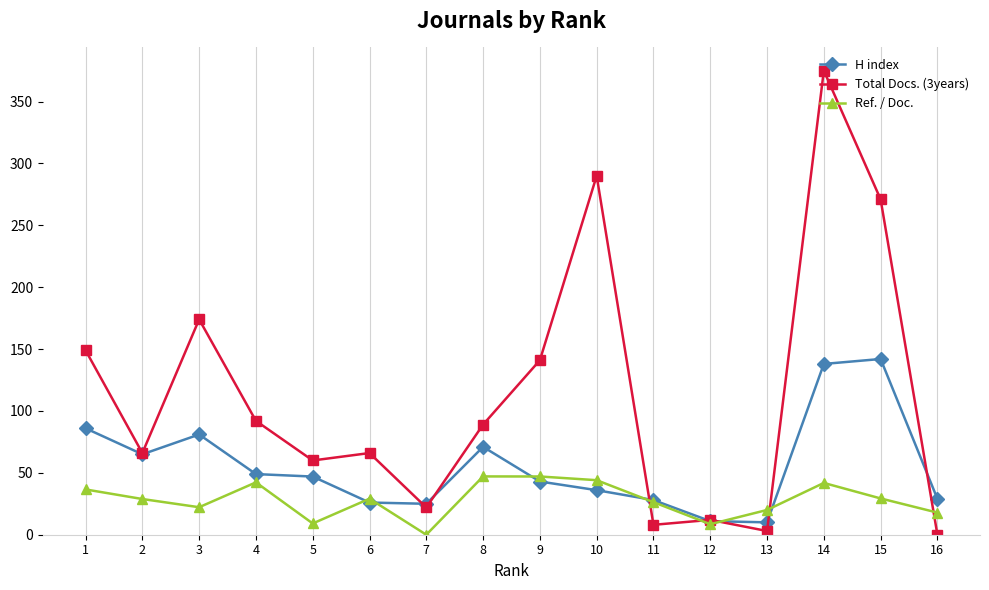

What is the difference between the Total Docs. (3years) values at 14 and 8?

286.0